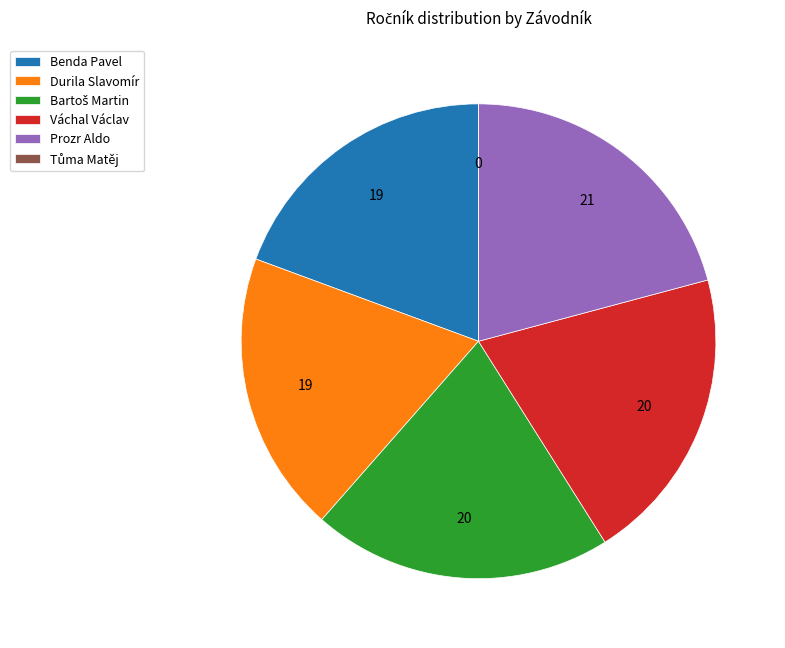

The Durila Slavomír slice represents 30% of the pie. True or false?

False